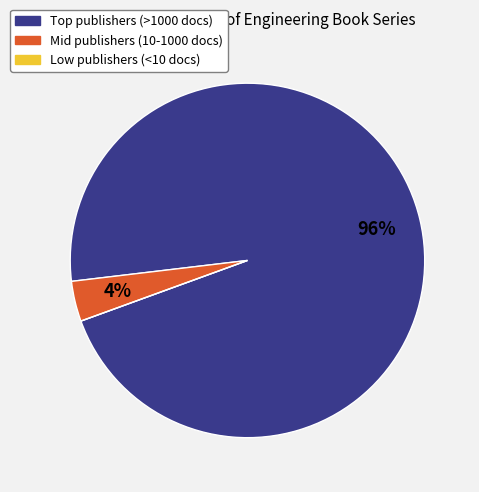

To the nearest percent, what is the difference between the largest and smallest slice percentages?

96%